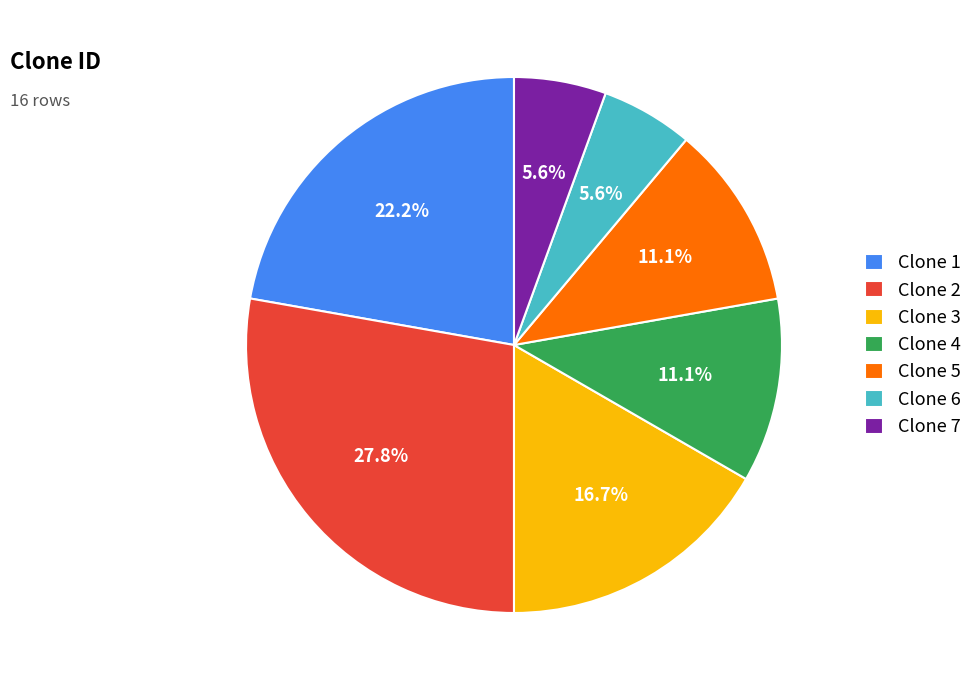

Combined, do Clone 4 and Clone 2 account for over 50%?

No